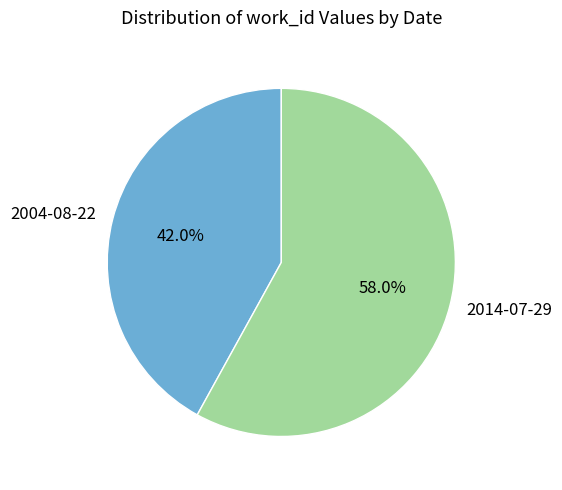

Combined, what portion of the pie is 2014-07-29 and 2004-08-22?

100.0%